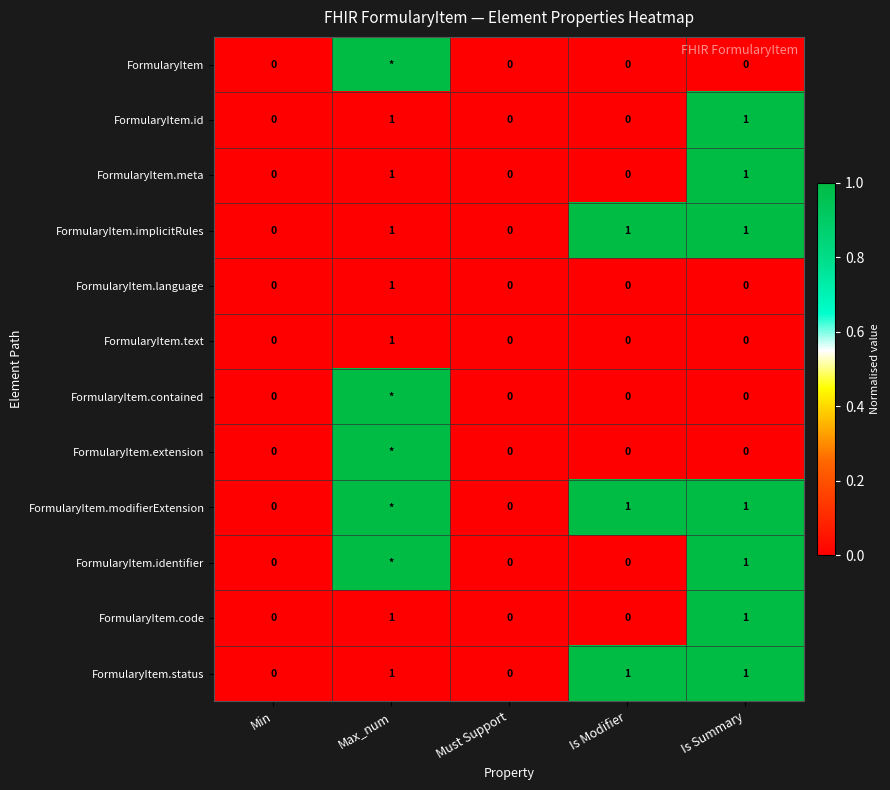

At which category is the sum across all series the highest?

Is Summary